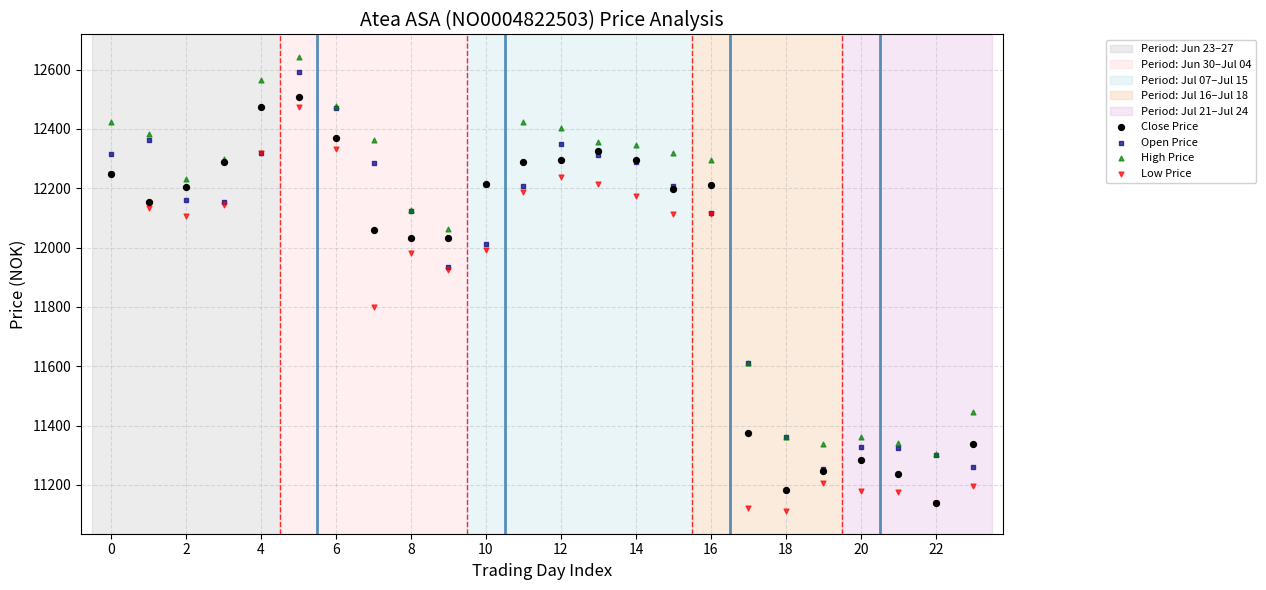

Which series contains the highest Y value?

High Price